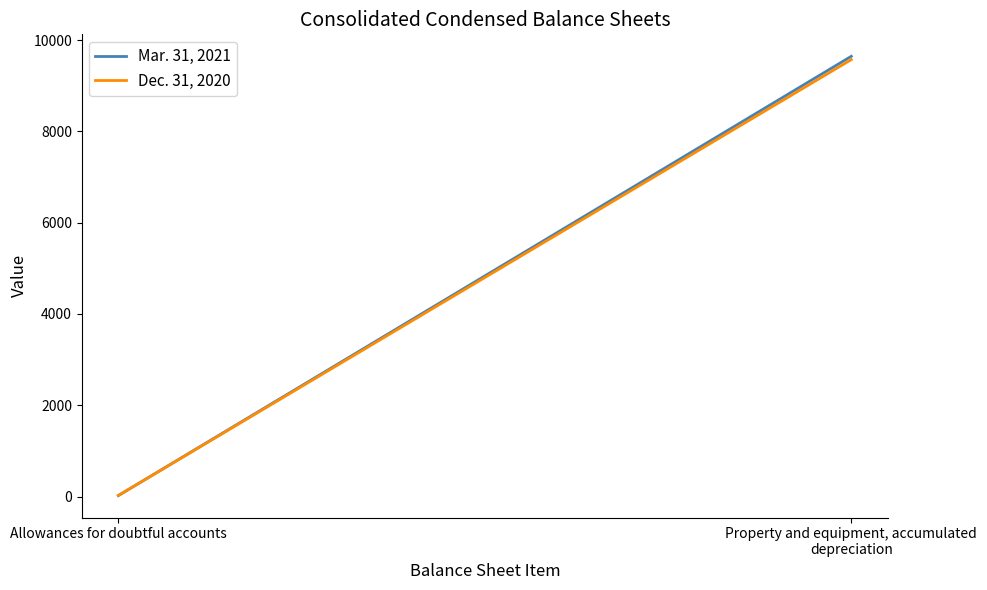

What are all the series names shown in the legend?

Mar. 31, 2021, Dec. 31, 2020